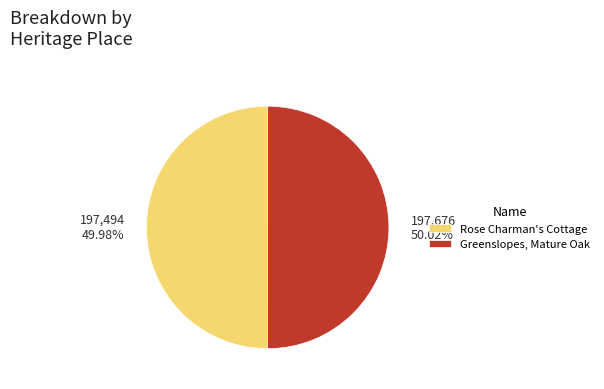

Combined, what portion of the pie is Rose Charman's Cottage and Greenslopes, Mature Oak?

100.0%